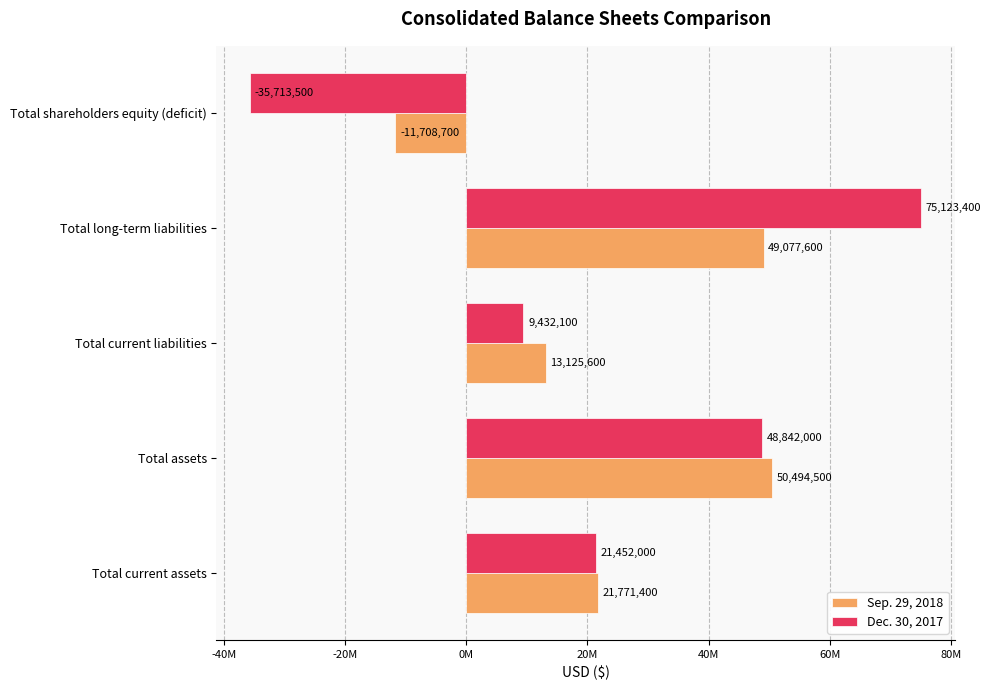

Reading right to left, extract all data points from this chart.

Sep. 29, 2018: -11708700	49077600	13125600	50494500	21771400
Dec. 30, 2017: -35713500	75123400	9432100	48842000	21452000